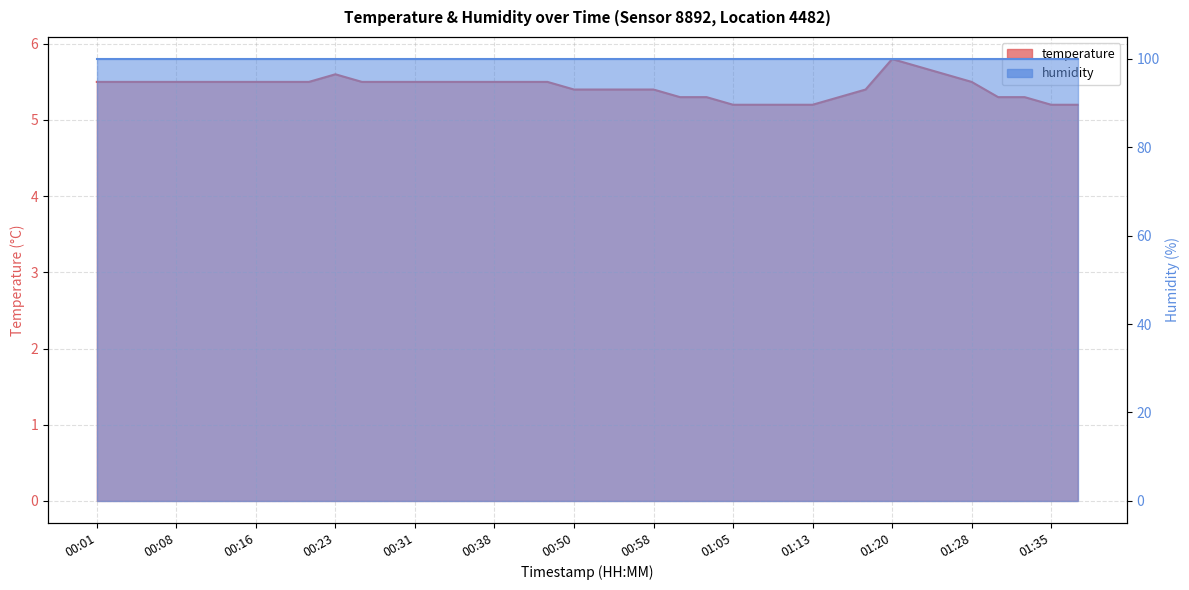

Between 00:01 and 00:43, which is larger?

00:01